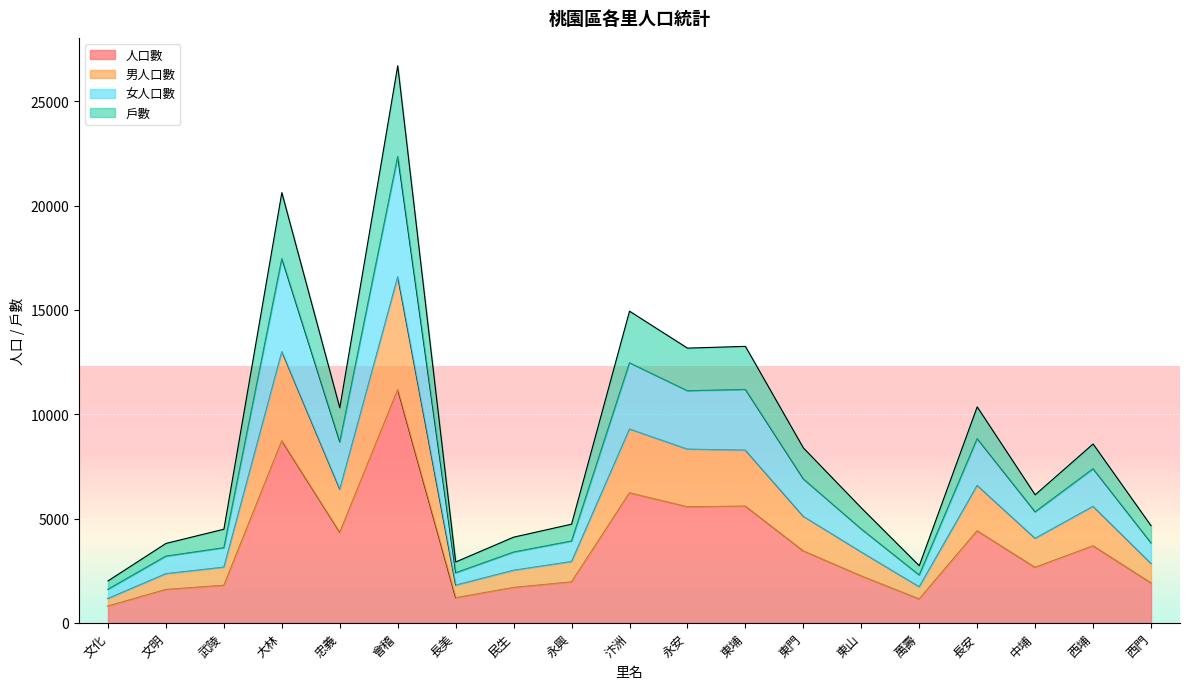

How many values in the 人口數 series are below 2661?

9